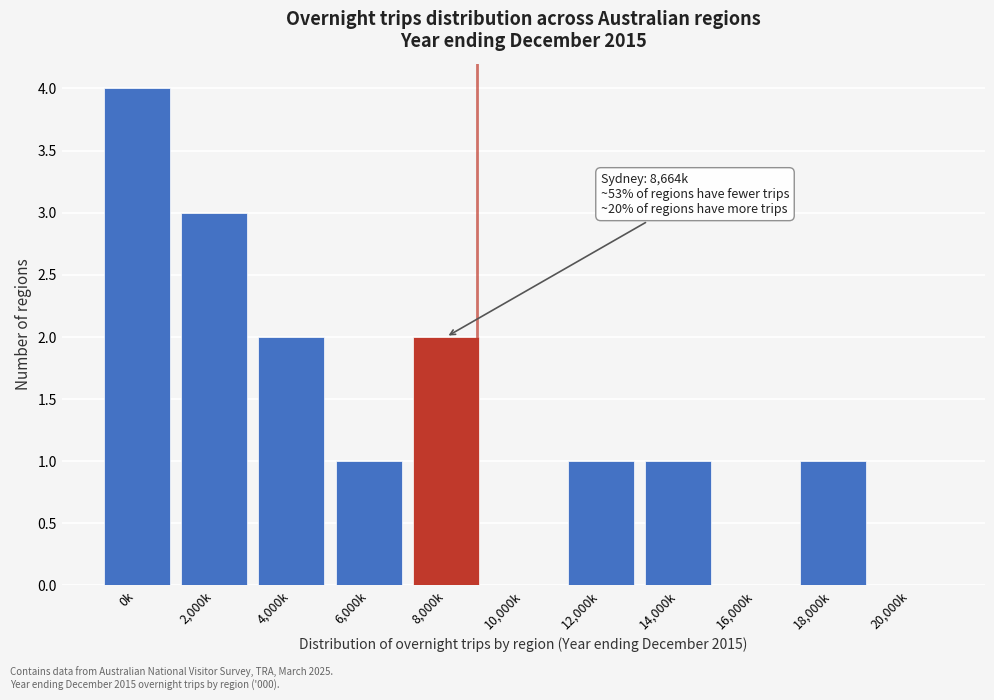

Reading right to left, extract all data points from this chart.

20,000k=0	18,000k=1	16,000k=0	14,000k=1	12,000k=1	10,000k=0	8,000k=2	6,000k=1	4,000k=2	2,000k=3	0k=4